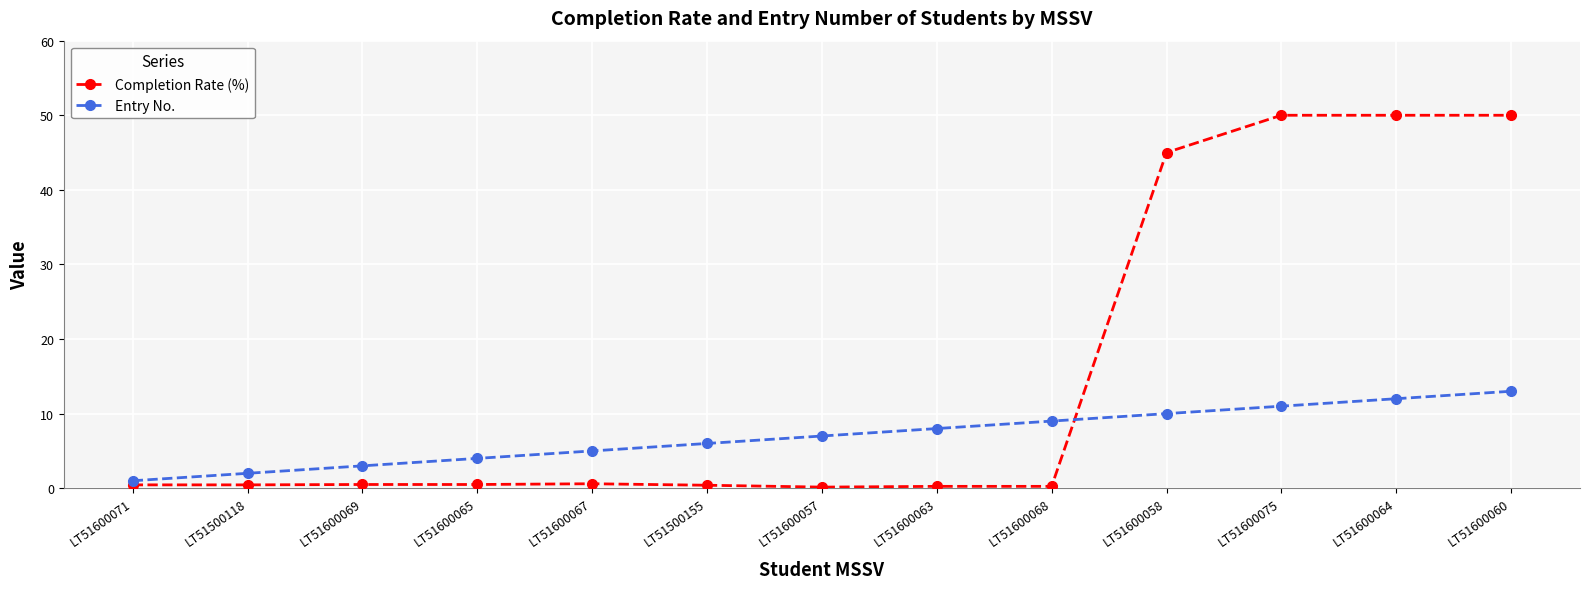

Which series has the largest range (max minus min)?

Completion Rate (%)